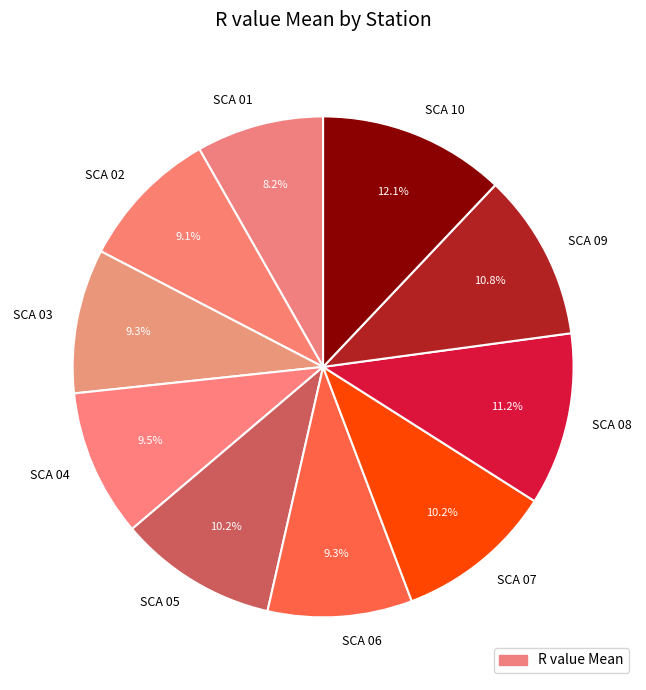

Is there a majority slice in this chart?

No